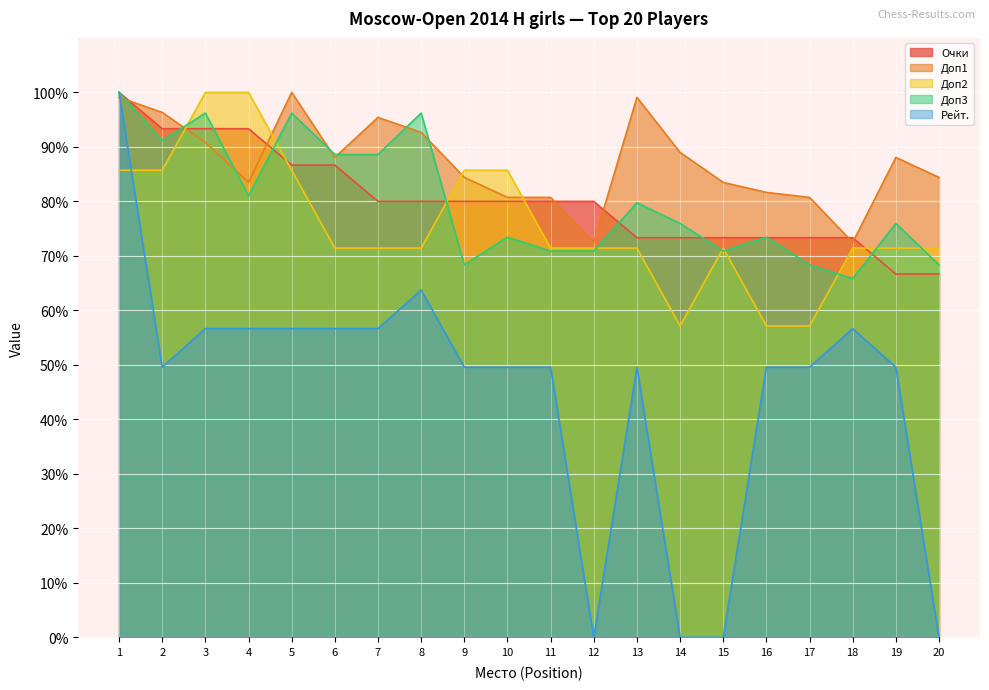

List the labels in order of Доп2 value, largest first.

3, 4, 1, 2, 5, 9, 10, 6, 7, 8, 11, 12, 13, 15, 18, 19, 20, 14, 16, 17